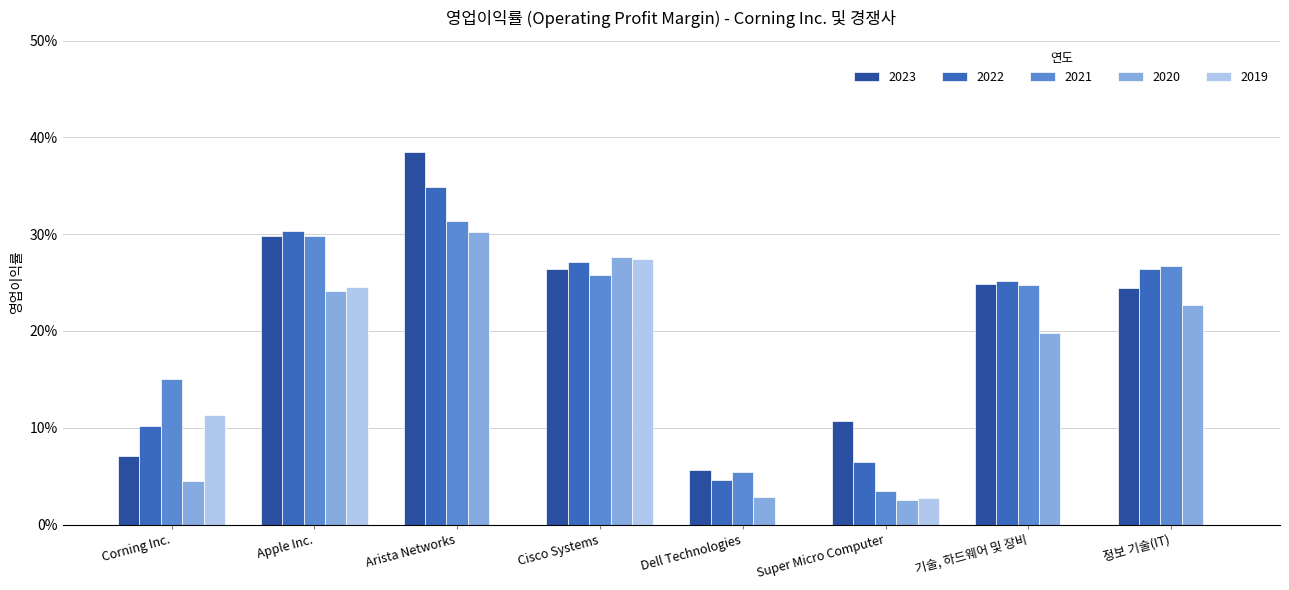

What is the label of the 1st bar from the right?

정보 기술(IT)